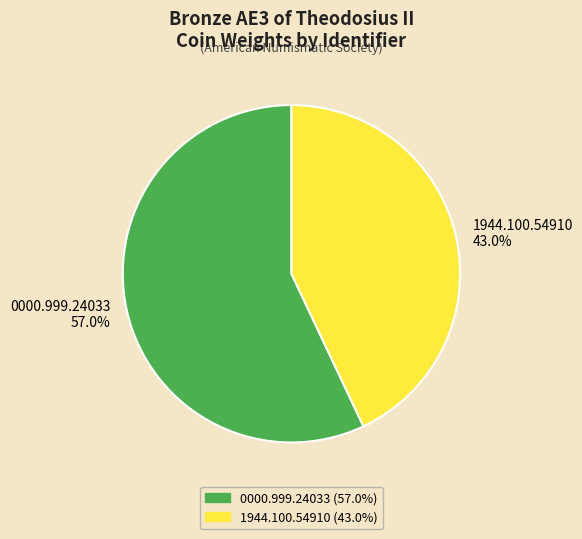

The 1944.100.54910 slice represents 43% of the pie. True or false?

True